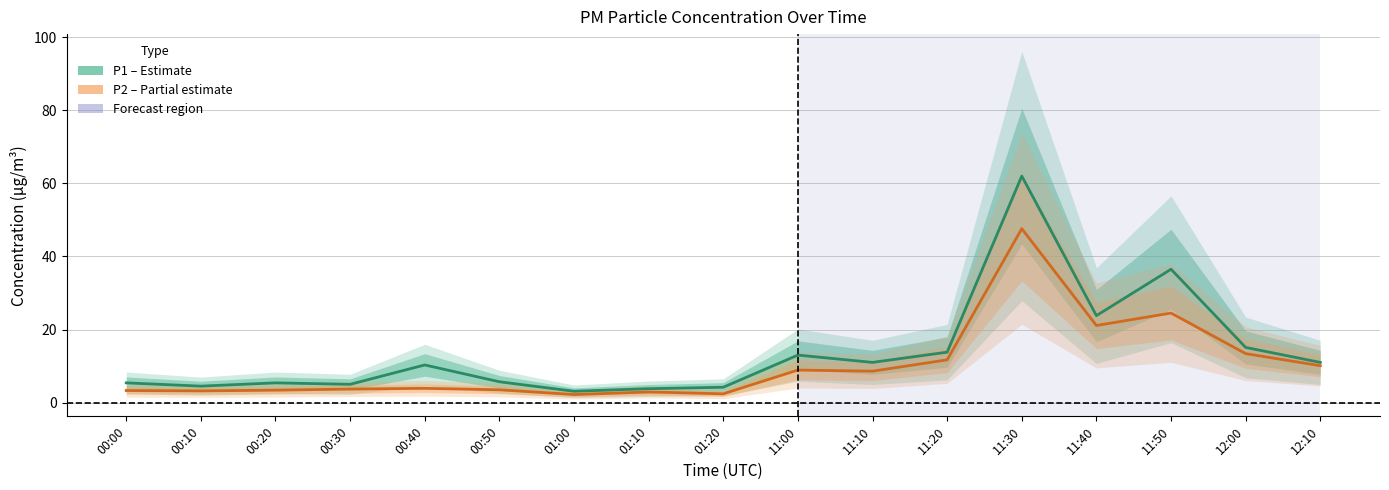

What is the sum of all P1 (PM10) values?

233.6